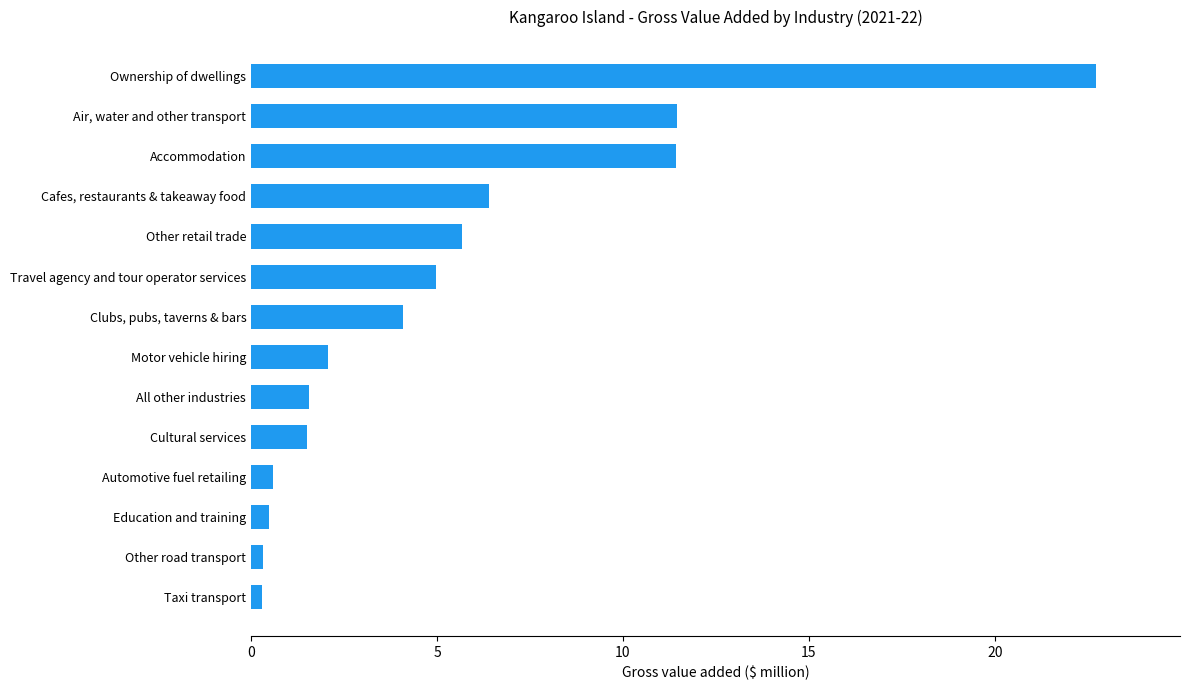

True or false: the data shows 2.6 at Cultural services.

False